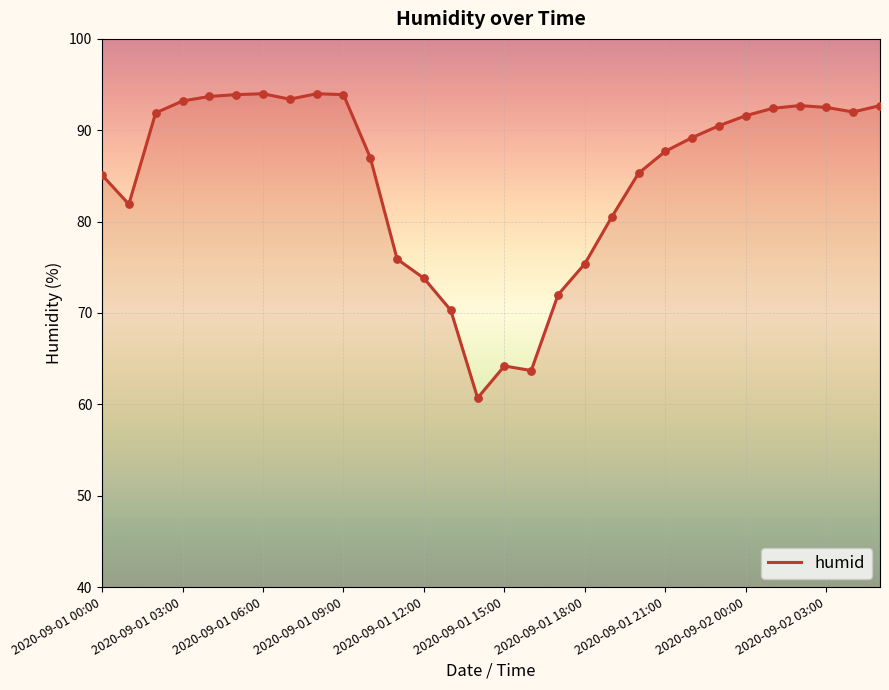

What is the minimum value shown in the chart?

60.7